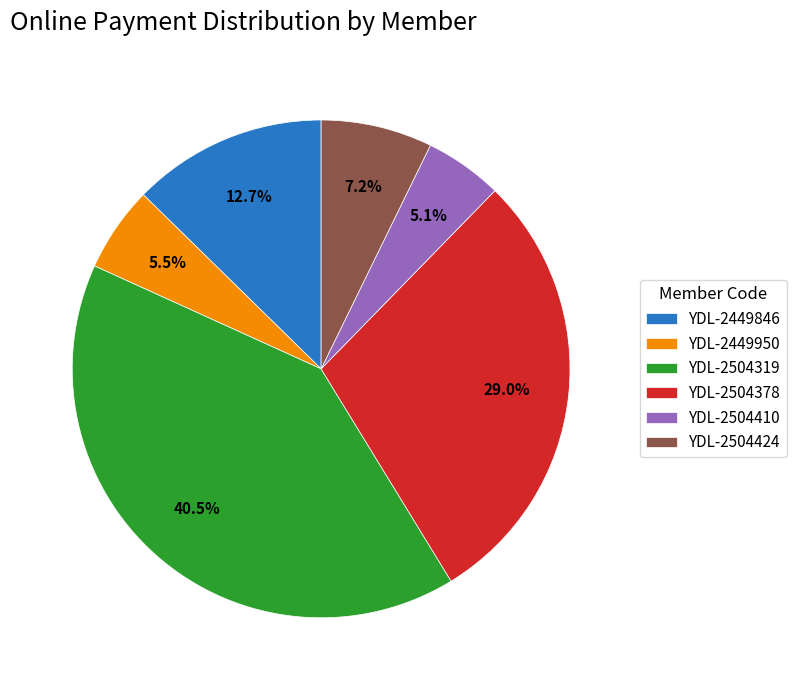

What percentage is the YDL-2504410 slice, to the nearest percent?

5%